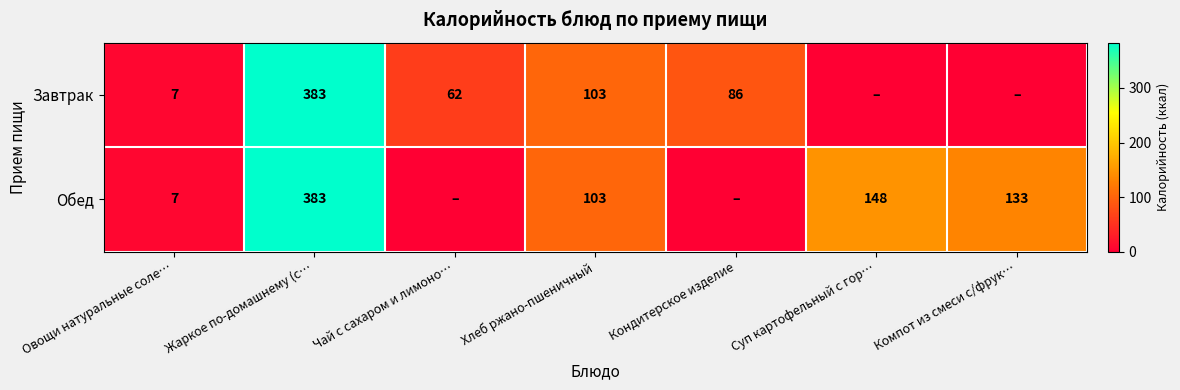

The Обед series shows 148 at Суп картофельный с гор…. True or false?

True